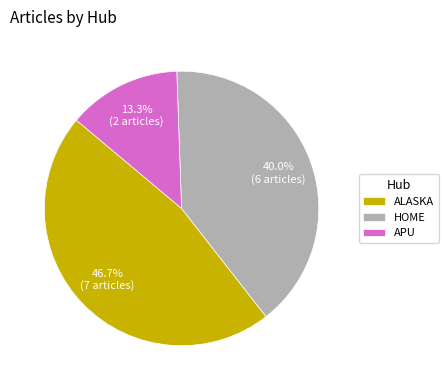

Between ALASKA and HOME, which is larger?

ALASKA